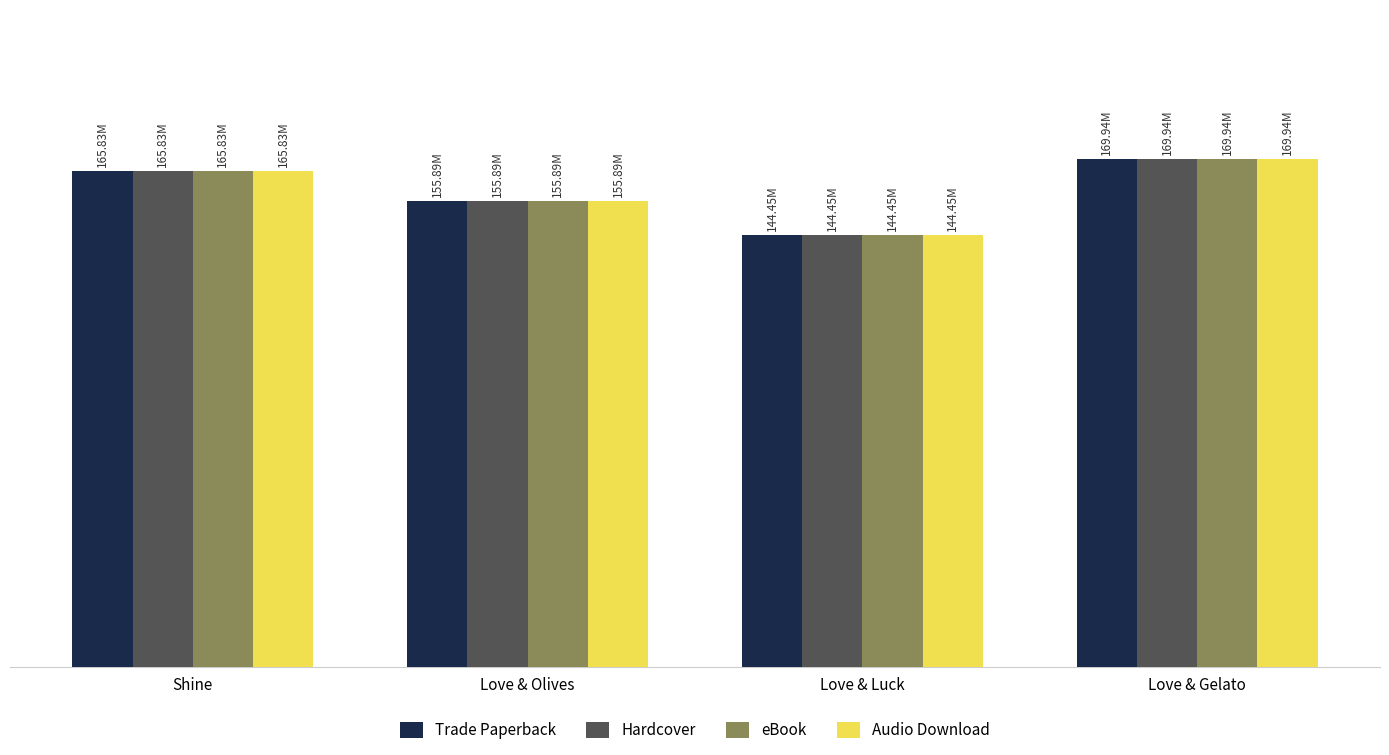

What is the maximum value for Hardcover?

169942786